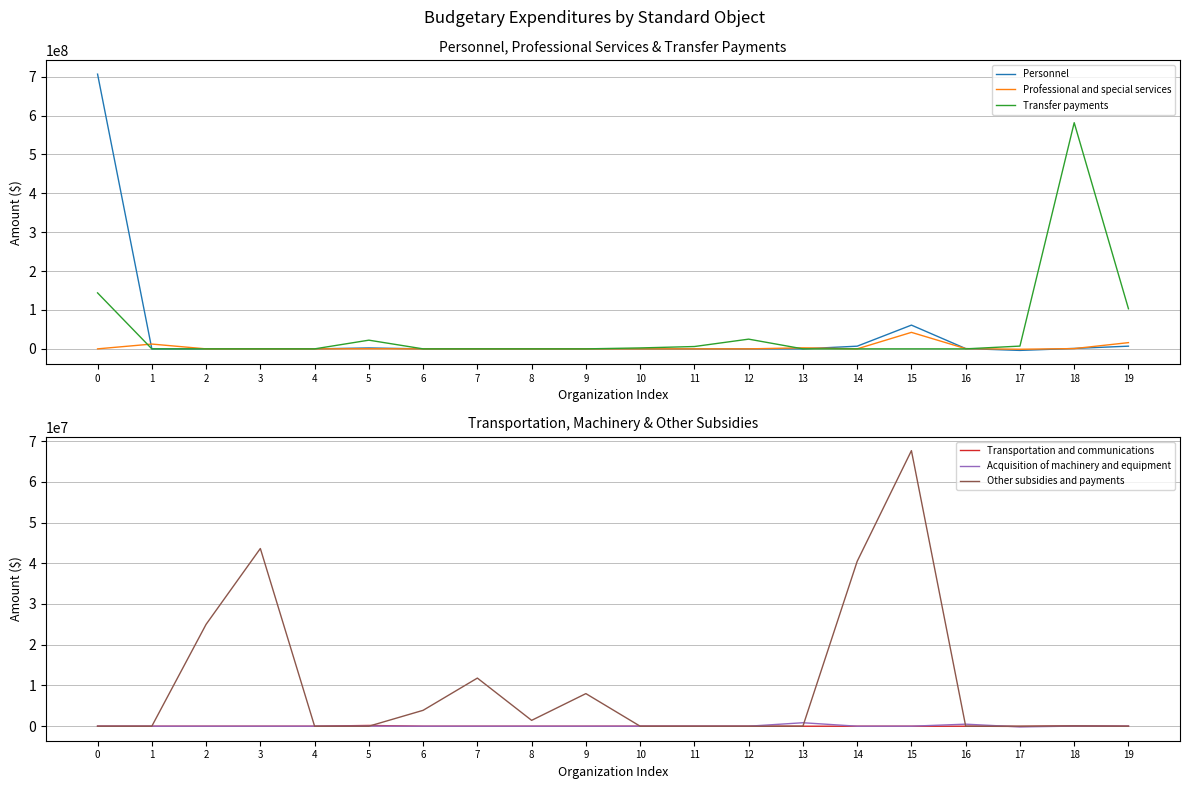

Between 10 and 16, which is larger?

16